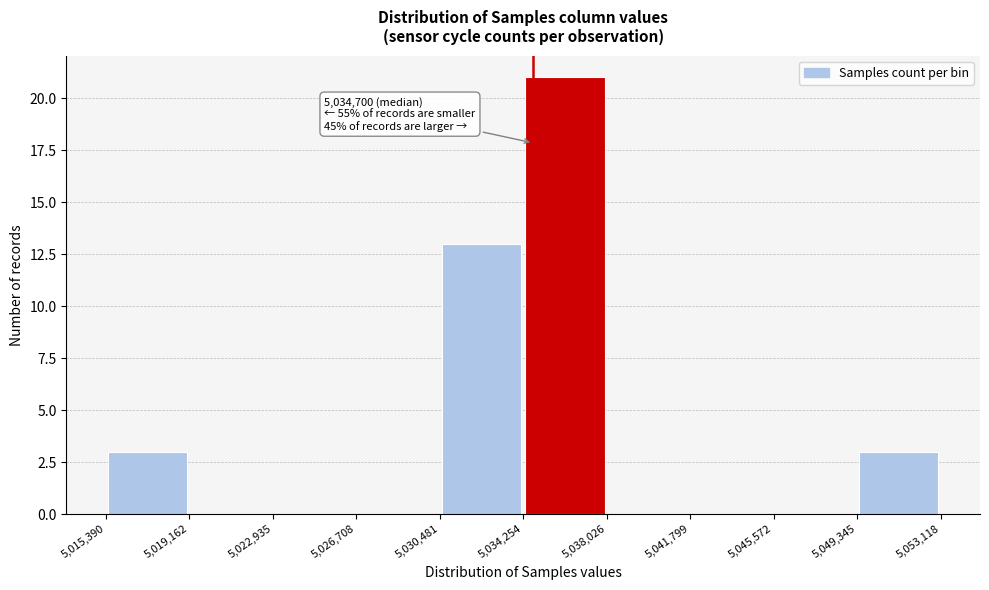

Over which range of the x-axis is the bar tallest?

5,034,254 to 5,038,026